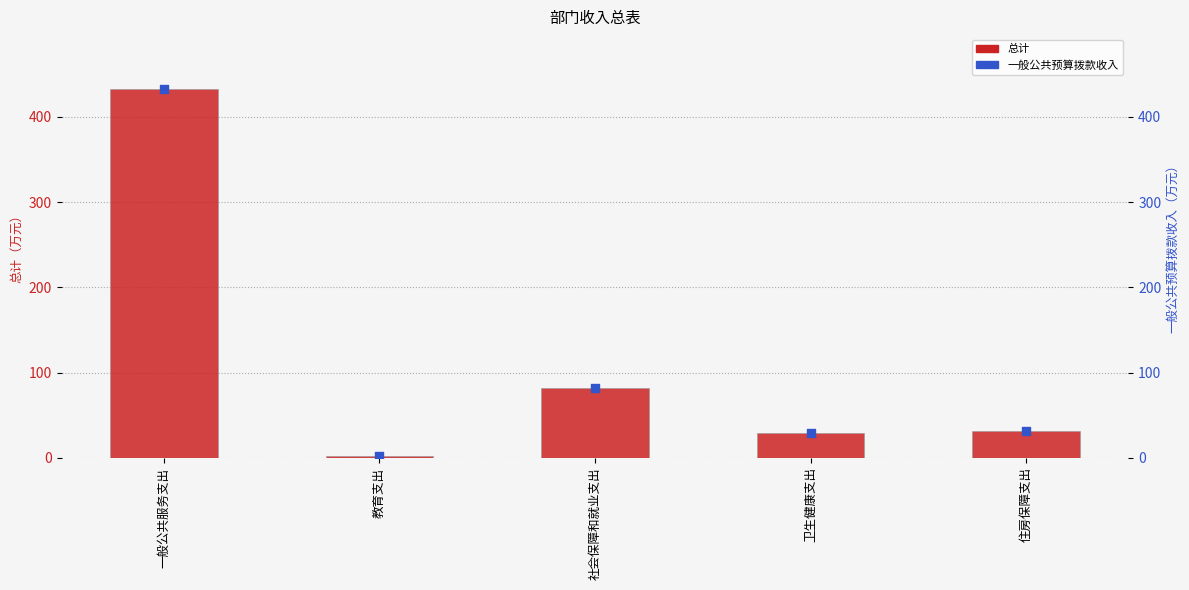

Which series contains the highest Y value?

总计